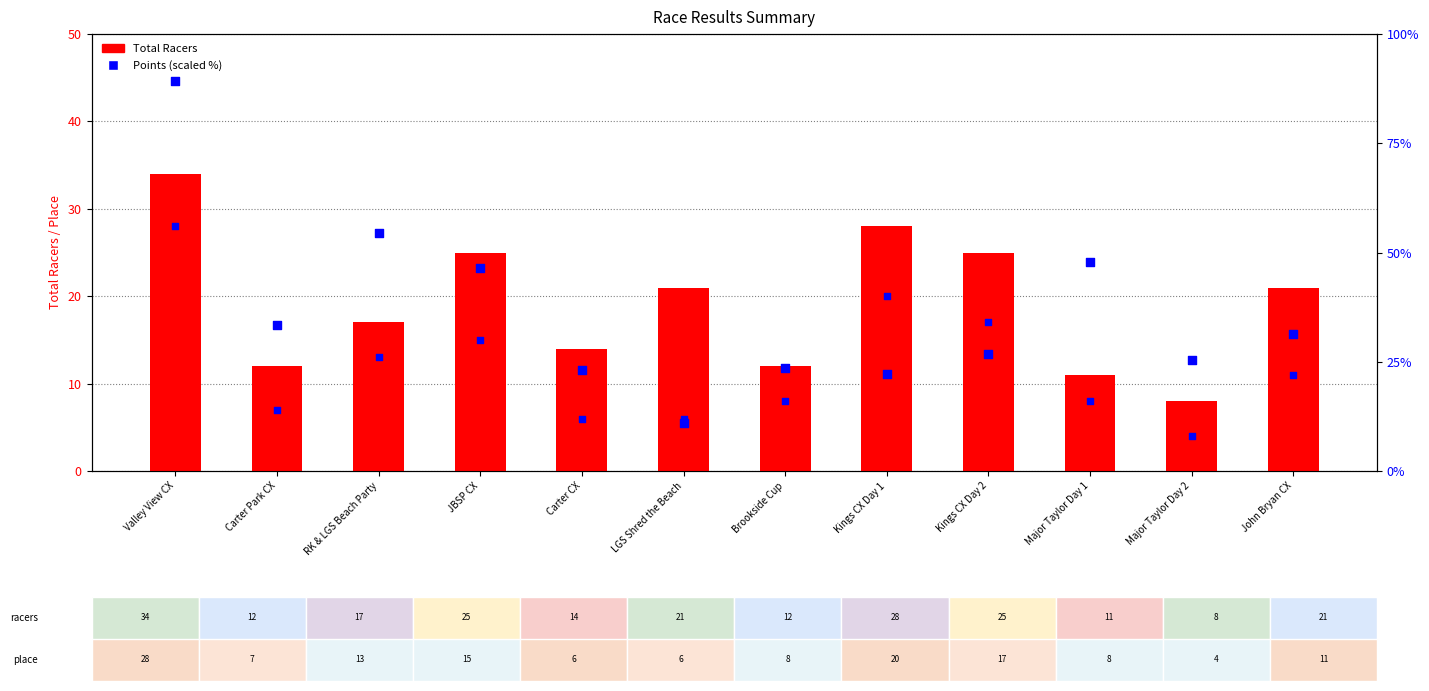

What is the total value across all series at RK & LGS Beach Party?

84.5